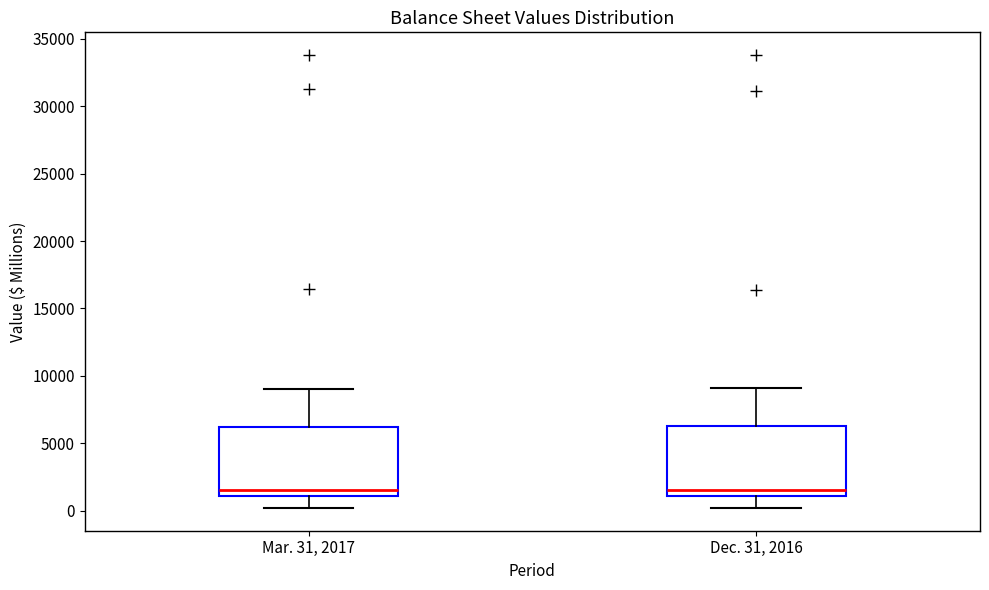

Reading left to right, transcribe this box plot: for each box, give where its median line is, the range the box spans, and where its two whiskers end, as read against the y-axis. The values are not printed on the chart, so give them approximately, as read against the axis.

Mar. 31, 2017: median 1500, box 1000 to 6000, whiskers 0 to 9000
Dec. 31, 2016: median 1500, box 1000 to 6500, whiskers 0 to 9000